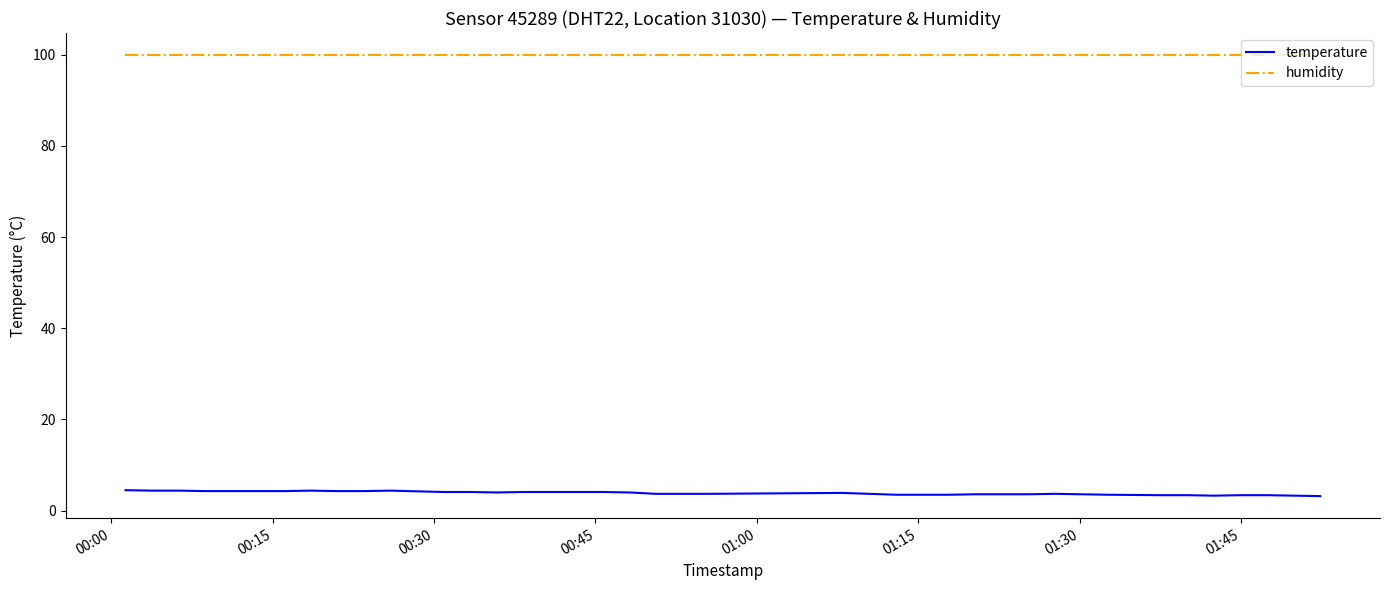

Which series has the largest total across all categories?

humidity